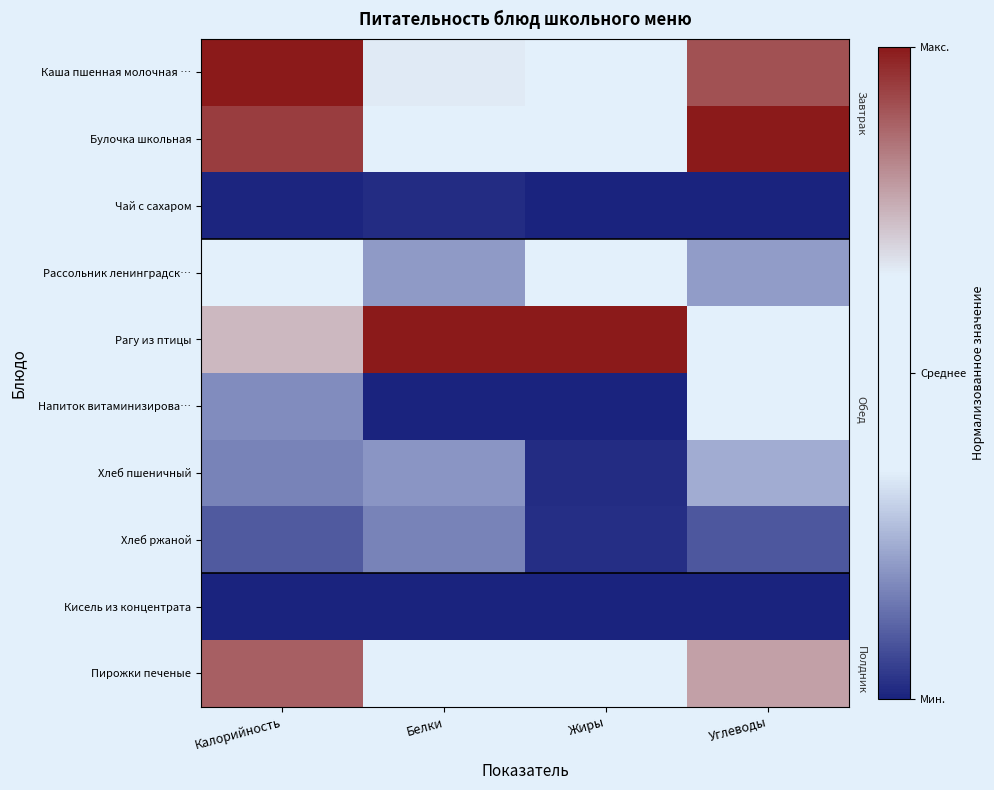

List the series in order of their peak value, highest first.

Каша пшенная молочная …, Булочка школьная, Рагу из птицы, Пирожки печеные, Рассольник ленинградск…, Напиток витаминизирова…, Хлеб пшеничный, Хлеб ржаной, Чай с сахаром, Кисель из концентрата